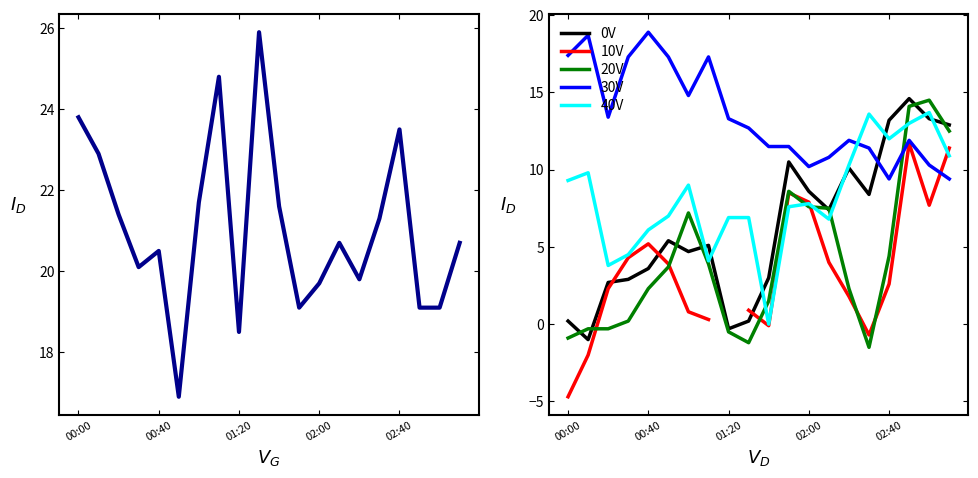

What position from the right is 14?

6